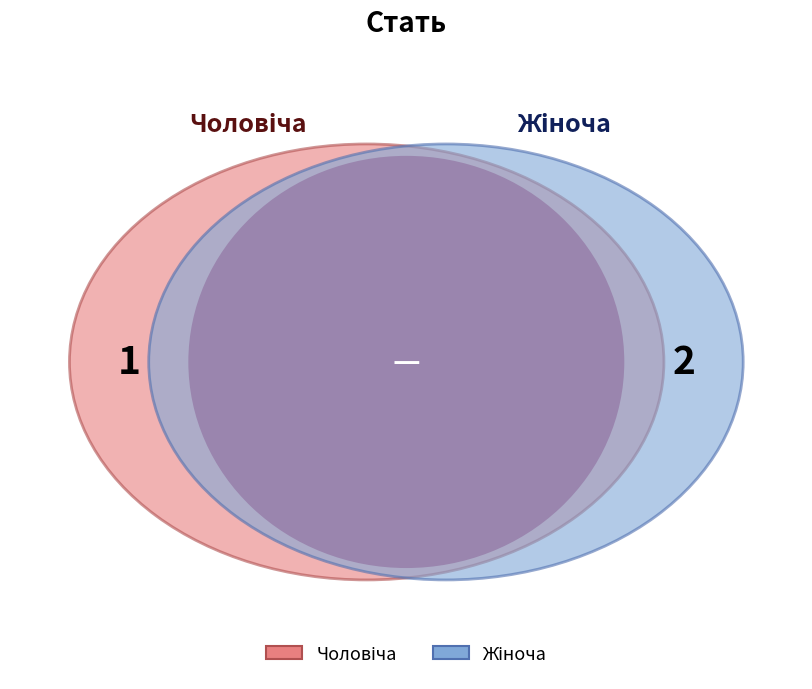

Do Жіноча and Чоловіча together represent more than half of the pie?

Yes